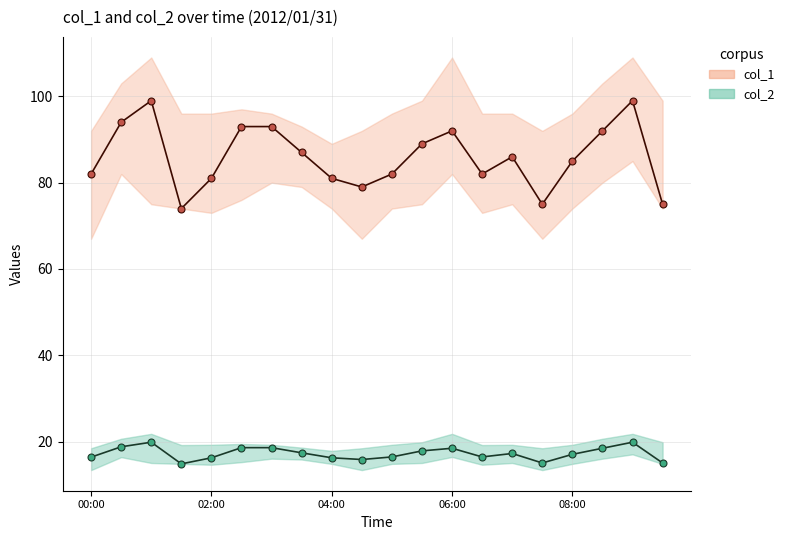

What is the sum of the col_1_line values at 7 and 12?

179.0